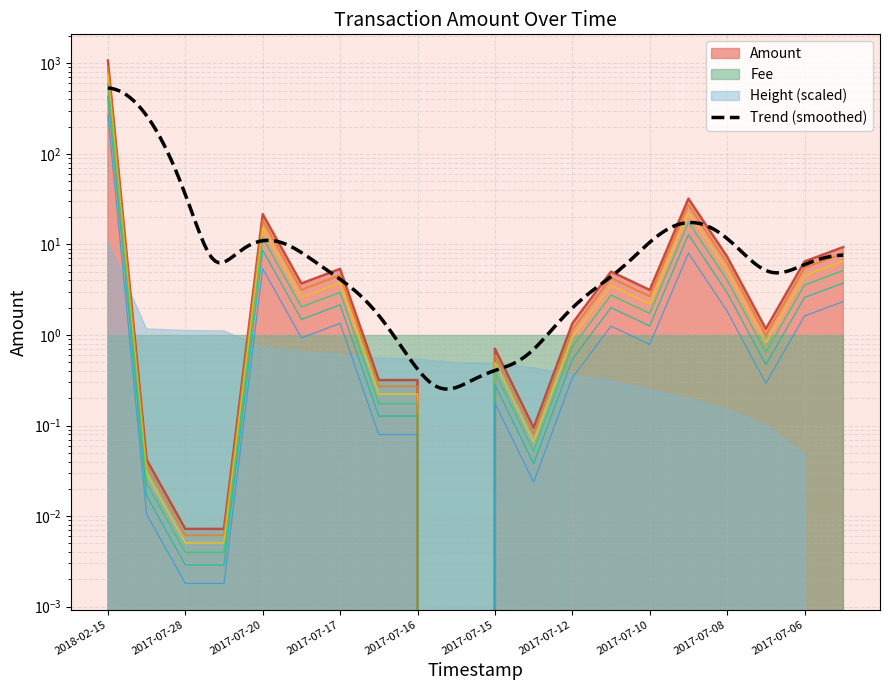

True or false: Height and Amount cross at least once.

False